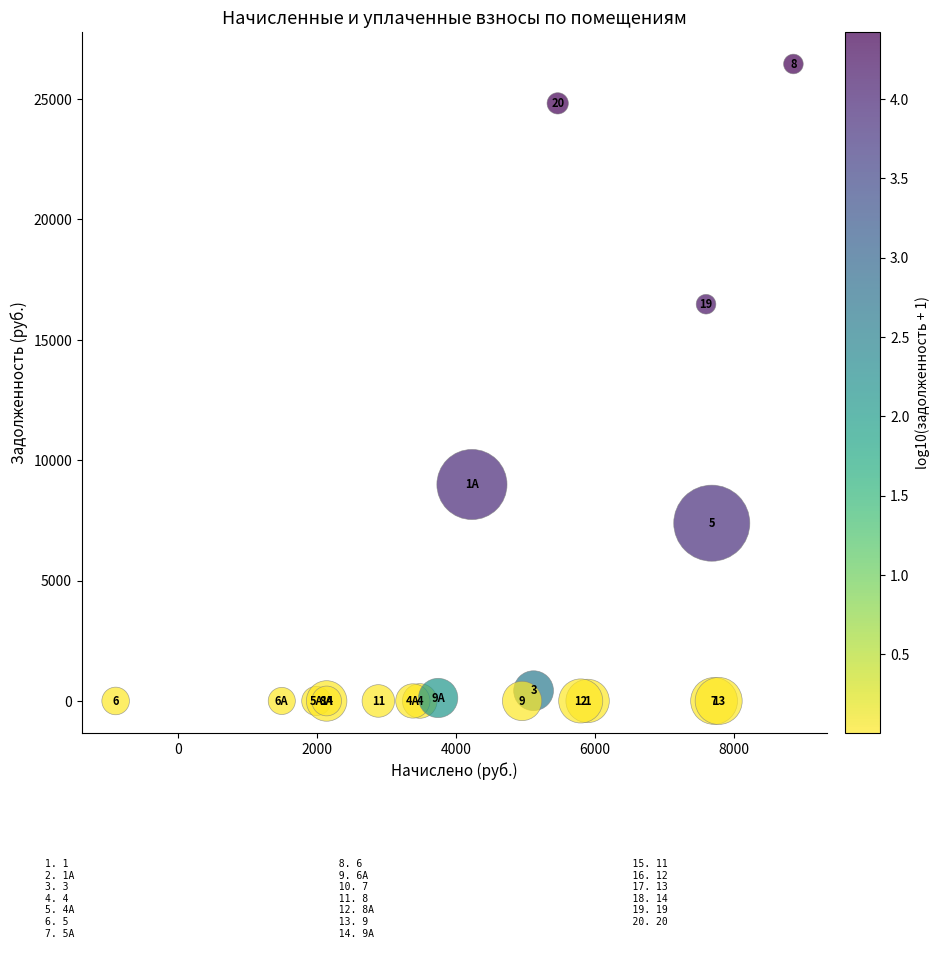

What Y value in the scatter plot is closest to 13229?

16479.9